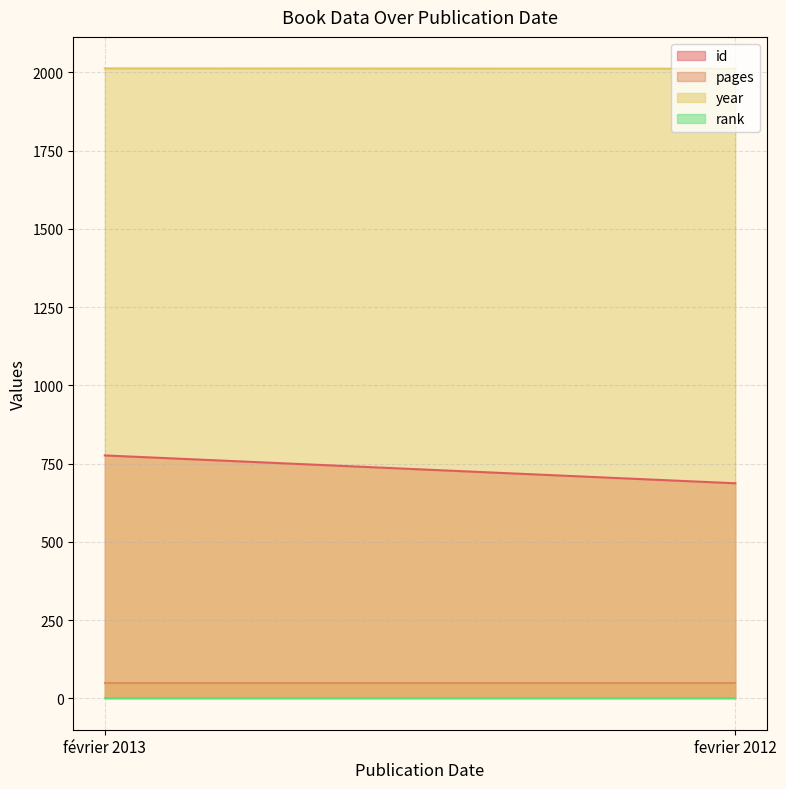

How many lines are shown in the chart?

4